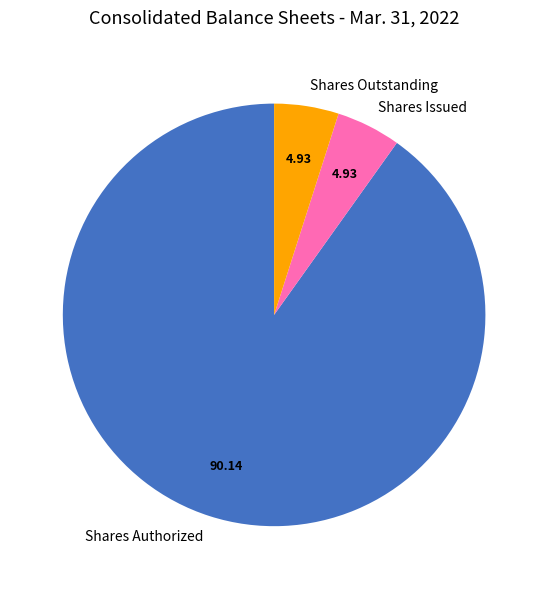

Which slice is the largest?

Shares Authorized